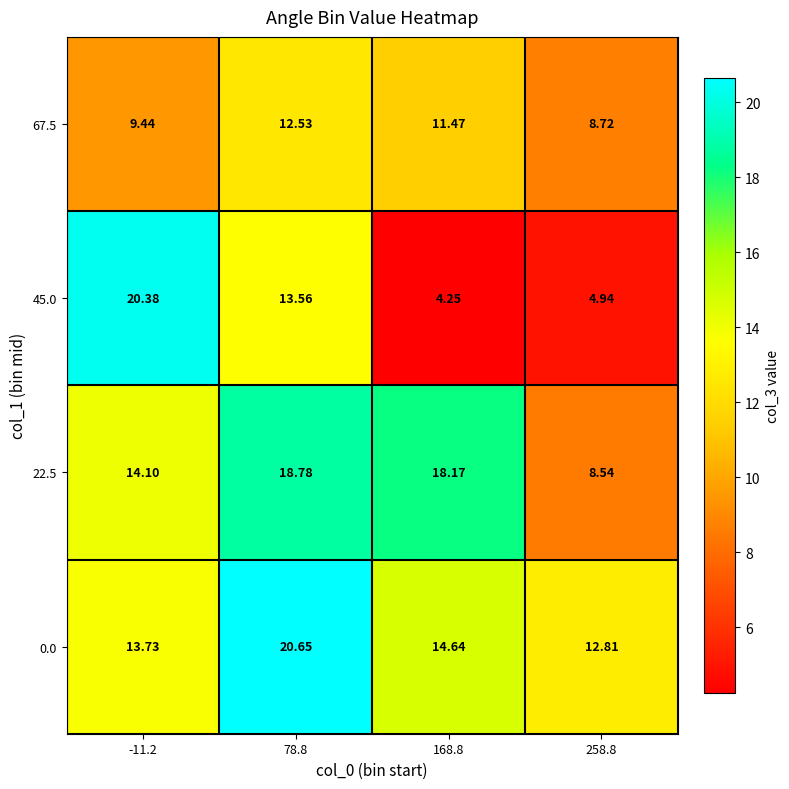

Is the value of 67.5 at -11.2 greater than the value of 45.0 at -11.2?

No